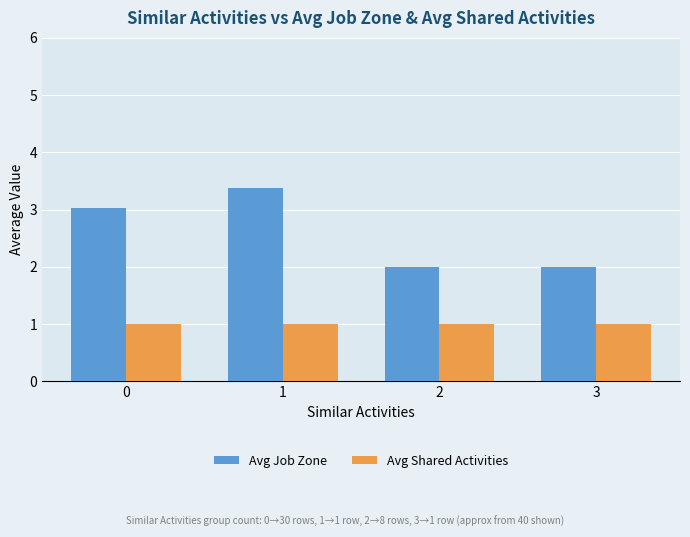

What is the difference between the highest and lowest values at 3?

1.0